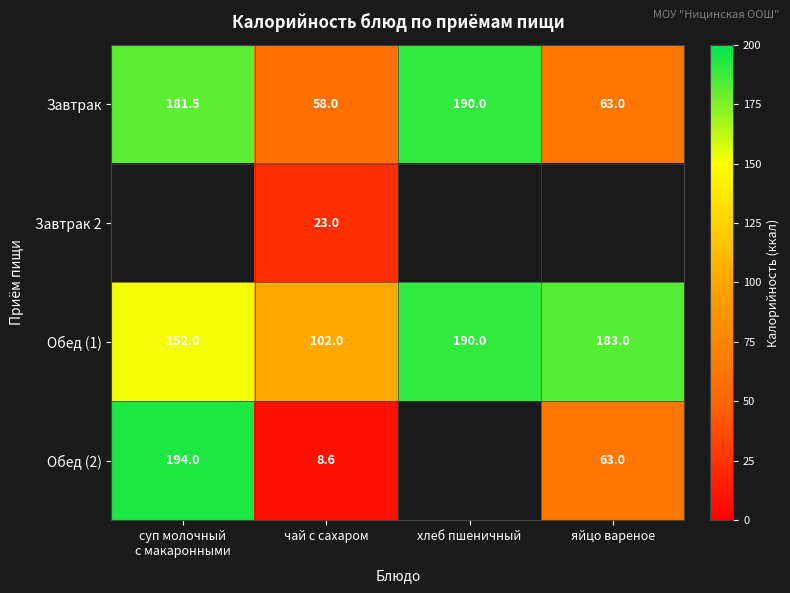

What is the sum of the Завтрак values at чай с сахаром and хлеб пшеничный?

248.0